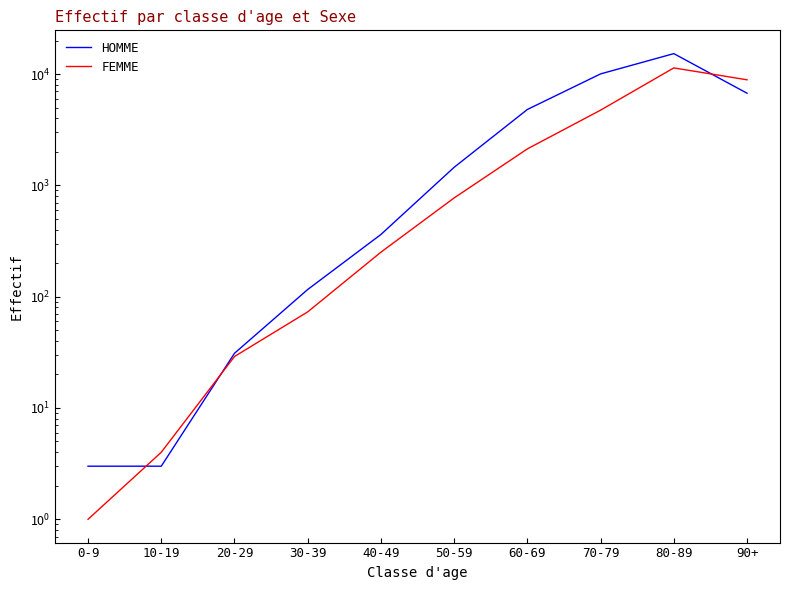

What value does the HOMME series have at 40-49, to the nearest 100?

400